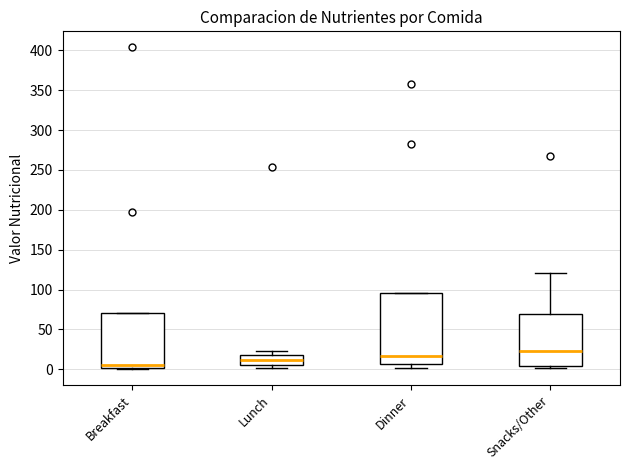

Reading left to right, read every box against the y-axis: the position of its median line, the range the box covers, and the ends of its whiskers. The values are not printed on the chart, so give them approximately, as read against the axis.

Breakfast: median 5, box 0 to 70, whiskers 0 to 70
Lunch: median 10, box 5 to 20, whiskers 0 to 25
Dinner: median 15, box 5 to 95, whiskers 0 to 95
Snacks/Other: median 25, box 5 to 70, whiskers 0 to 120